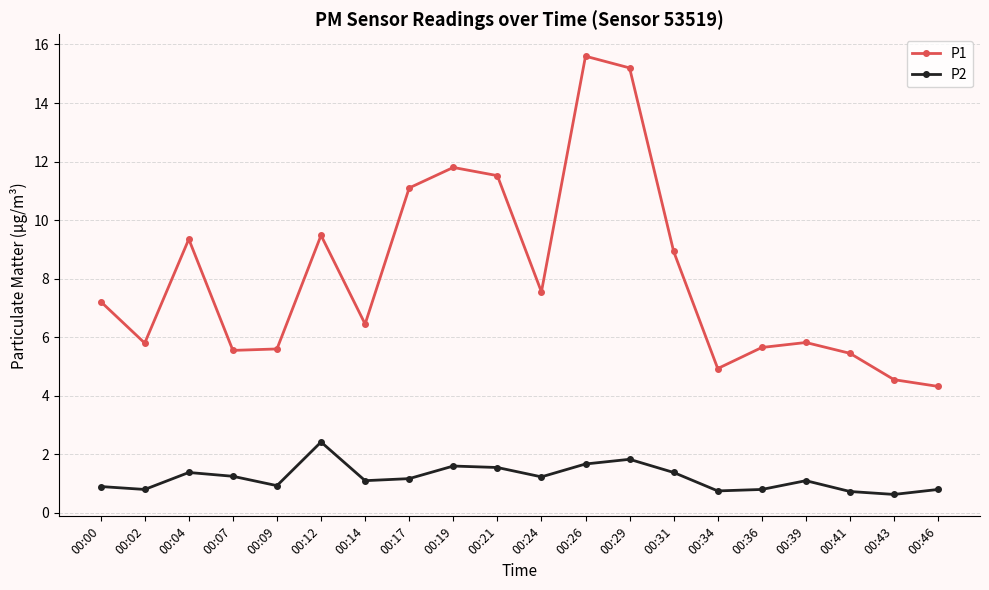

Does the chart display data point markers on the line(s)?

Yes